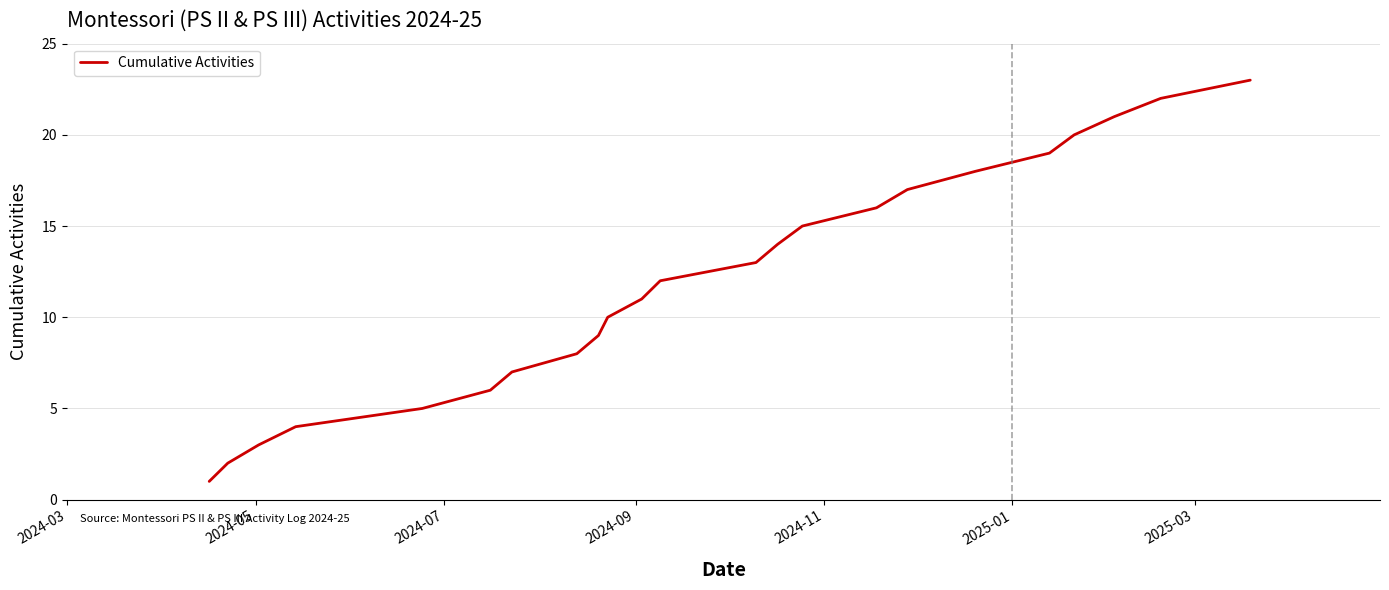

What is the difference between the second highest and second lowest values?

20